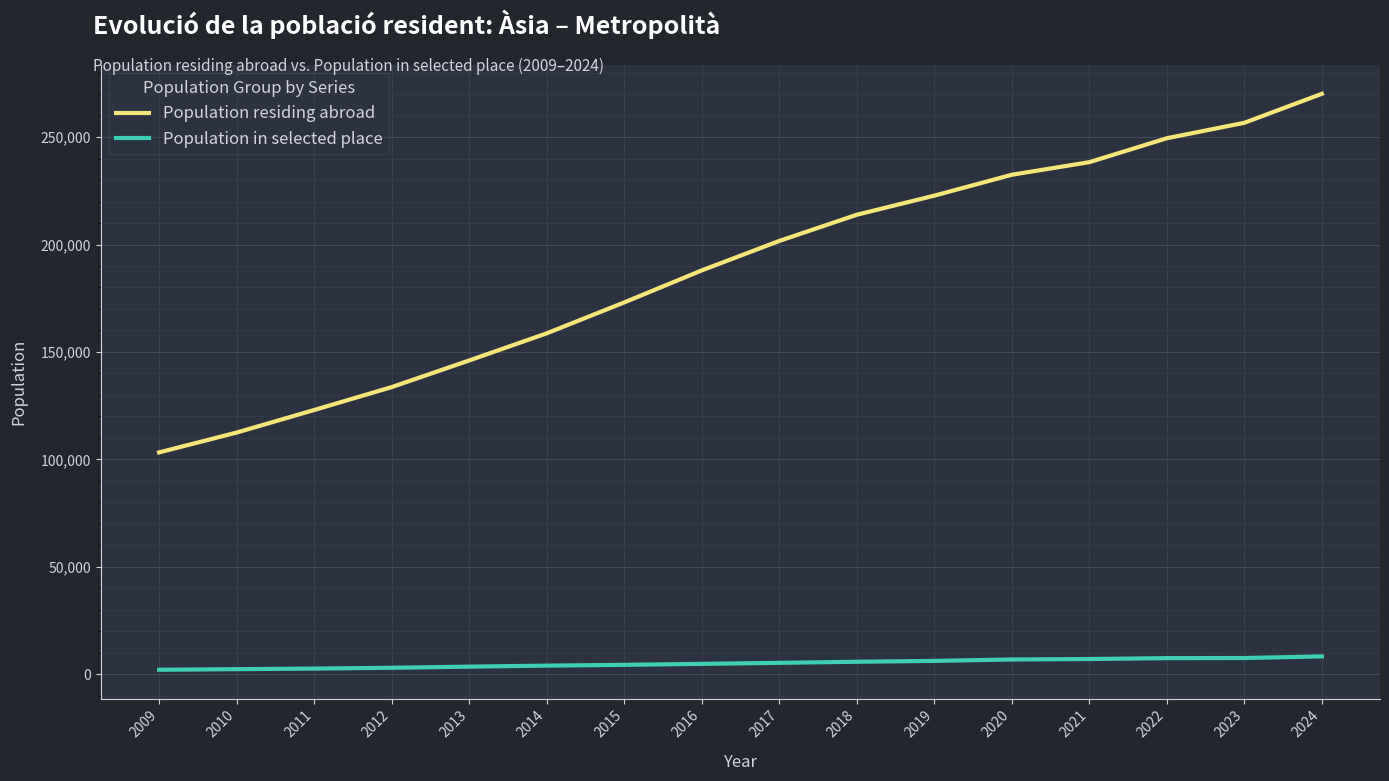

What is the approximate value of Population in selected place at 2015, to the nearest 10?

4420